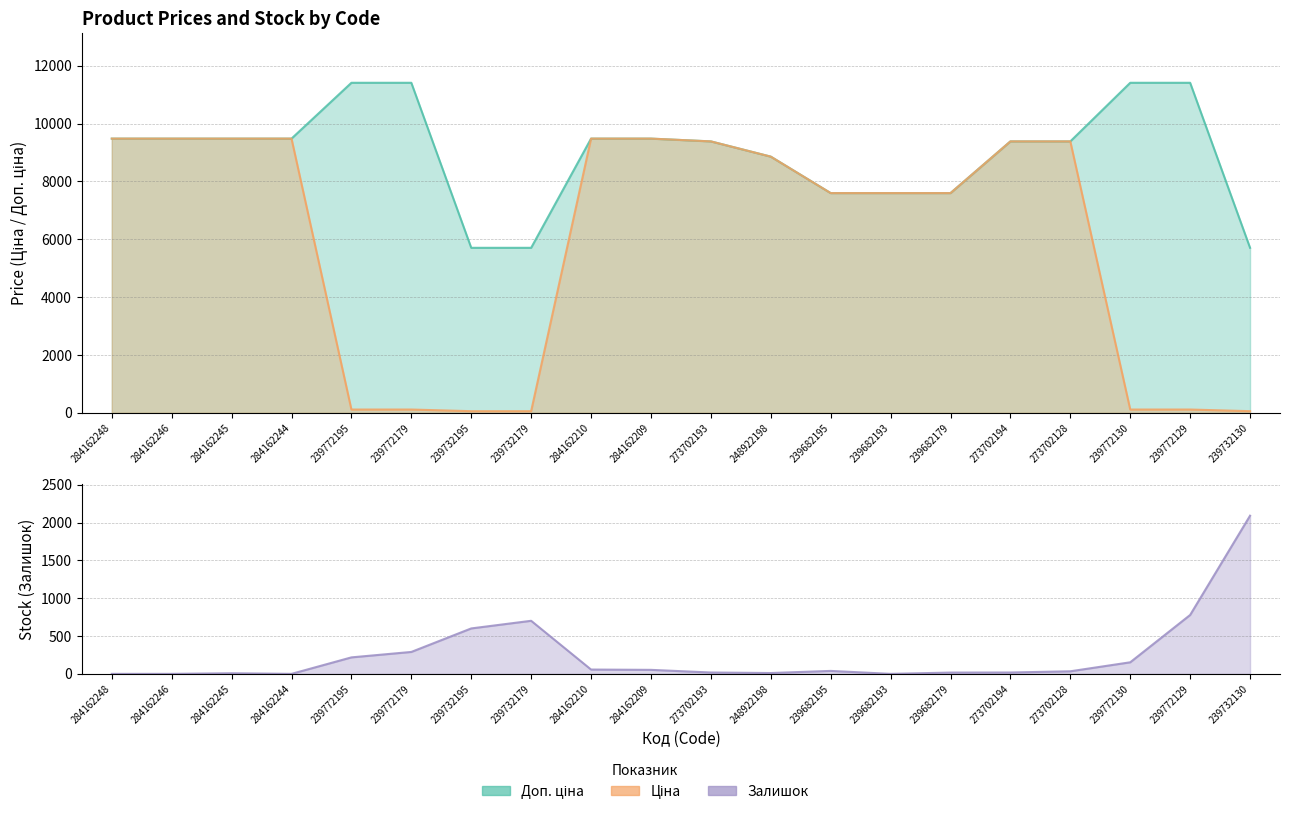

True or false: Залишок and Ціна intersect in this chart.

True